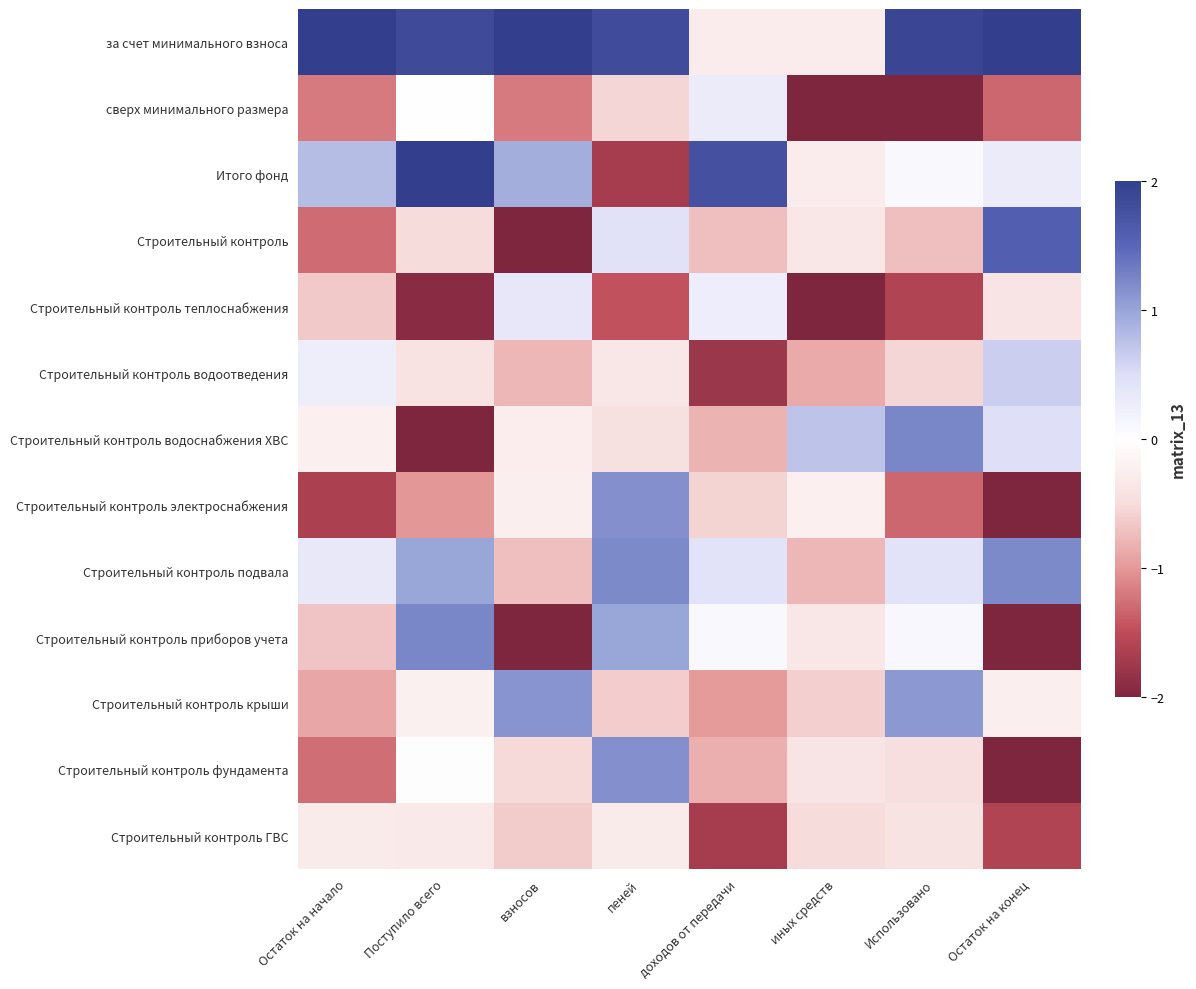

Reading right to left, transcribe all the data shown in this chart.

за счет минимального взноса: Остаток на конец=2.0	Использовано=1.9	иных средств=-0.3	доходов от передачи=-0.3	пеней=1.8	взносов=2.0	Поступило всего=1.8	Остаток на начало=2.0
сверх минимального размера: Остаток на конец=-1.3	Использовано=-2.0	иных средств=-2.0	доходов от передачи=0.3	пеней=-0.6	взносов=-1.2	Поступило всего=0.0	Остаток на начало=-1.2
Итого фонд: Остаток на конец=0.3	Использовано=0.1	иных средств=-0.3	доходов от передачи=1.8	пеней=-1.7	взносов=0.9	Поступило всего=2.0	Остаток на начало=0.8
Строительный контроль: Остаток на конец=1.6	Использовано=-0.7	иных средств=-0.4	доходов от передачи=-0.7	пеней=0.5	взносов=-2.0	Поступило всего=-0.5	Остаток на начало=-1.3
Строительный контроль теплоснабжения: Остаток на конец=-0.4	Использовано=-1.6	иных средств=-2.0	доходов от передачи=0.3	пеней=-1.5	взносов=0.3	Поступило всего=-1.9	Остаток на начало=-0.7
Строительный контроль водоотведения: Остаток на конец=0.6	Использовано=-0.6	иных средств=-0.9	доходов от передачи=-1.8	пеней=-0.4	взносов=-0.8	Поступило всего=-0.4	Остаток на начало=0.2
Строительный контроль водоснабжения ХВС: Остаток на конец=0.5	Использовано=1.2	иных средств=0.7	доходов от передачи=-0.8	пеней=-0.5	взносов=-0.3	Поступило всего=-2.0	Остаток на начало=-0.2
Строительный контроль электроснабжения: Остаток на конец=-2.0	Использовано=-1.3	иных средств=-0.2	доходов от передачи=-0.6	пеней=1.2	взносов=-0.2	Поступило всего=-1.0	Остаток на начало=-1.6
Строительный контроль подвала: Остаток на конец=1.2	Использовано=0.4	иных средств=-0.8	доходов от передачи=0.4	пеней=1.2	взносов=-0.7	Поступило всего=1.0	Остаток на начало=0.3
Строительный контроль приборов учета: Остаток на конец=-2.0	Использовано=0.1	иных средств=-0.4	доходов от передачи=0.1	пеней=1.0	взносов=-2.0	Поступило всего=1.2	Остаток на начало=-0.7
Строительный контроль крыши: Остаток на конец=-0.2	Использовано=1.1	иных средств=-0.6	доходов от передачи=-1.0	пеней=-0.6	взносов=1.1	Поступило всего=-0.2	Остаток на начало=-0.9
Строительный контроль фундамента: Остаток на конец=-2.0	Использовано=-0.5	иных средств=-0.4	доходов от передачи=-0.8	пеней=1.2	взносов=-0.5	Поступило всего=-0.0	Остаток на начало=-1.3
Строительный контроль ГВС: Остаток на конец=-1.6	Использовано=-0.4	иных средств=-0.5	доходов от передачи=-1.7	пеней=-0.3	взносов=-0.6	Поступило всего=-0.3	Остаток на начало=-0.3